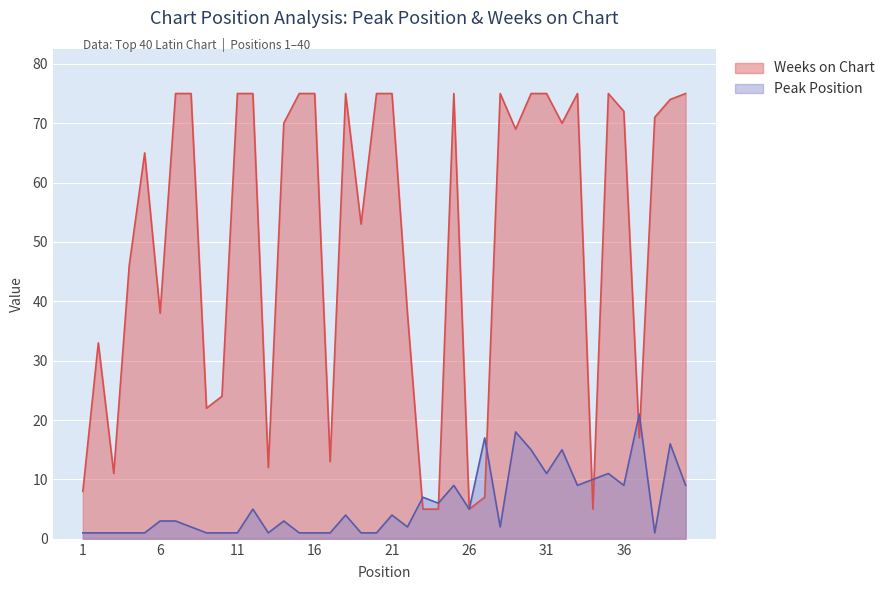

Is it true that Weeks on Chart equals 75 at 30?

True